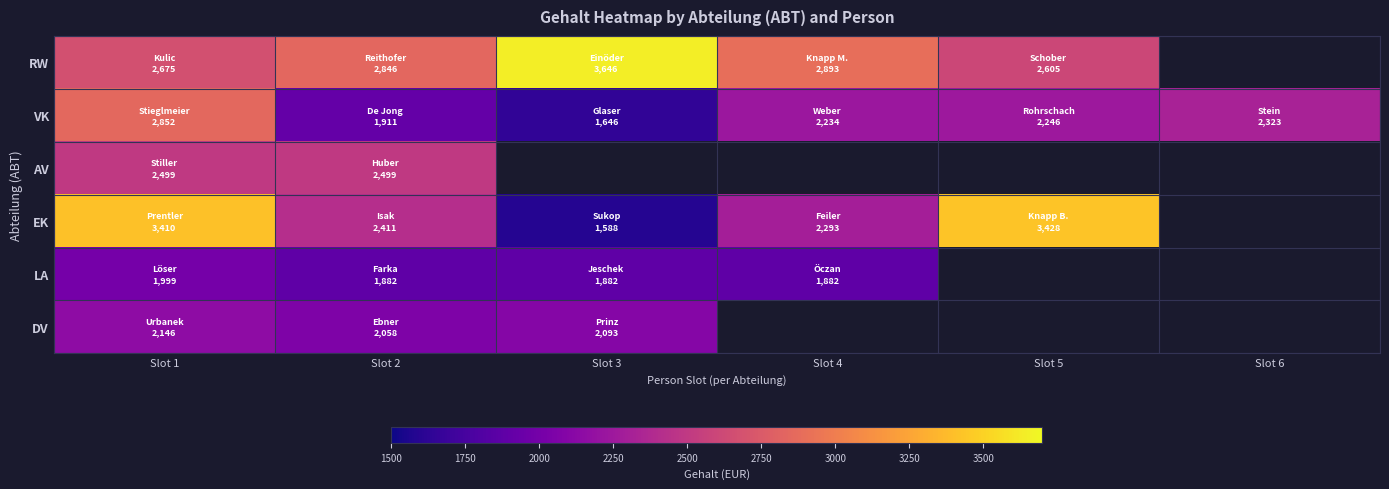

Which series has the largest range (max minus min)?

EK